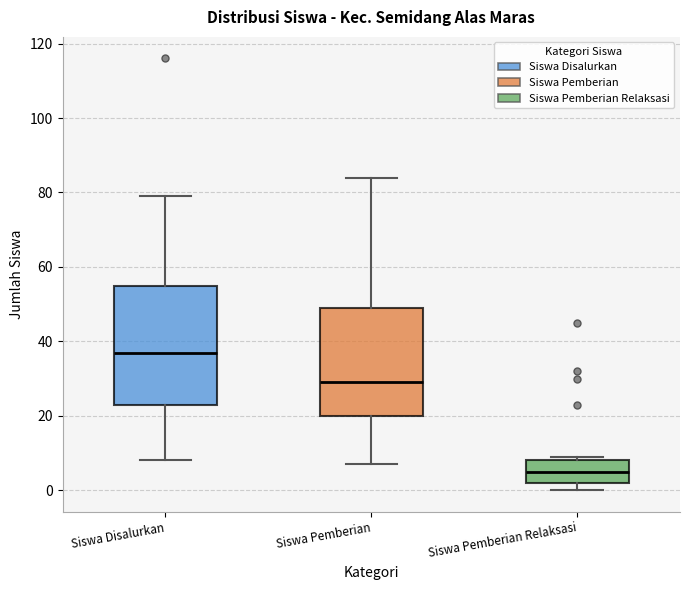

Reading left to right, transcribe this box plot: for each box, give where its median line is, the range the box spans, and where its two whiskers end, as read against the y-axis. The values are not printed on the chart, so give them approximately, as read against the axis.

Siswa Disalurkan: median 38, box 24 to 56, whiskers 8 to 80
Siswa Pemberian: median 30, box 20 to 50, whiskers 8 to 84
Siswa Pemberian Relaksasi: median 6, box 2 to 8, whiskers 0 to 10